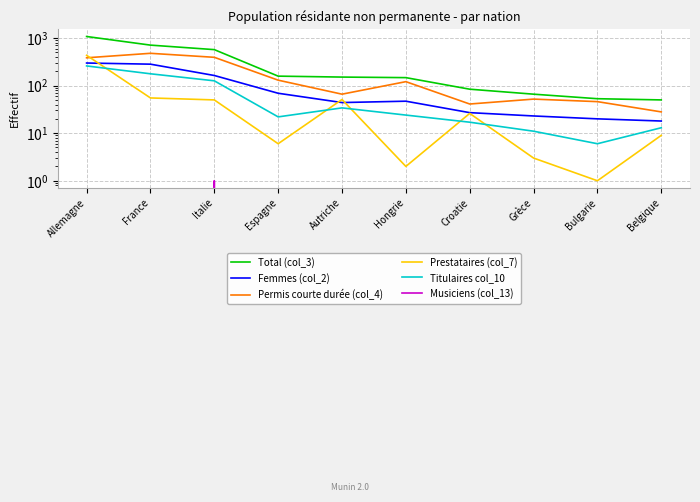

How many lines are shown in the chart?

6